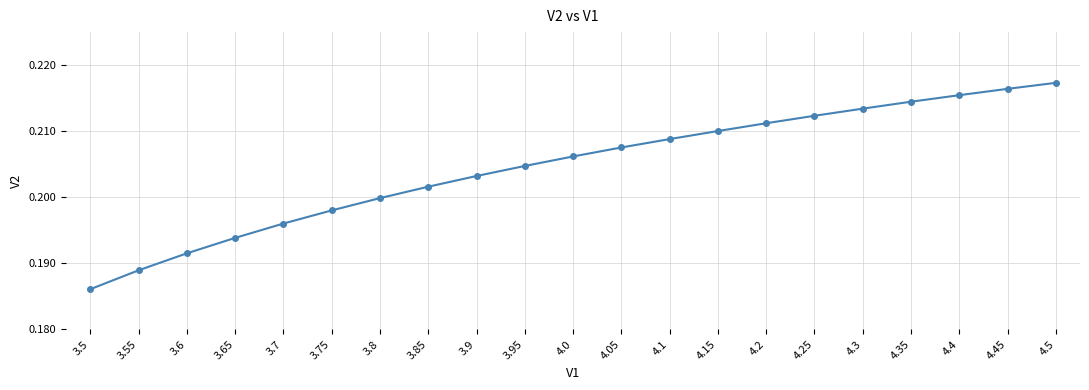

How many values are between 0 and 1?

21